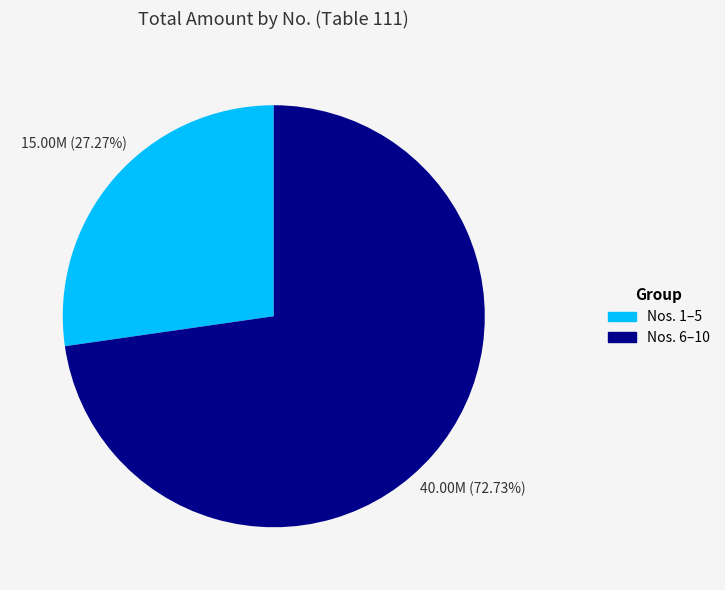

Is there any slice that represents more than half of the pie?

Yes